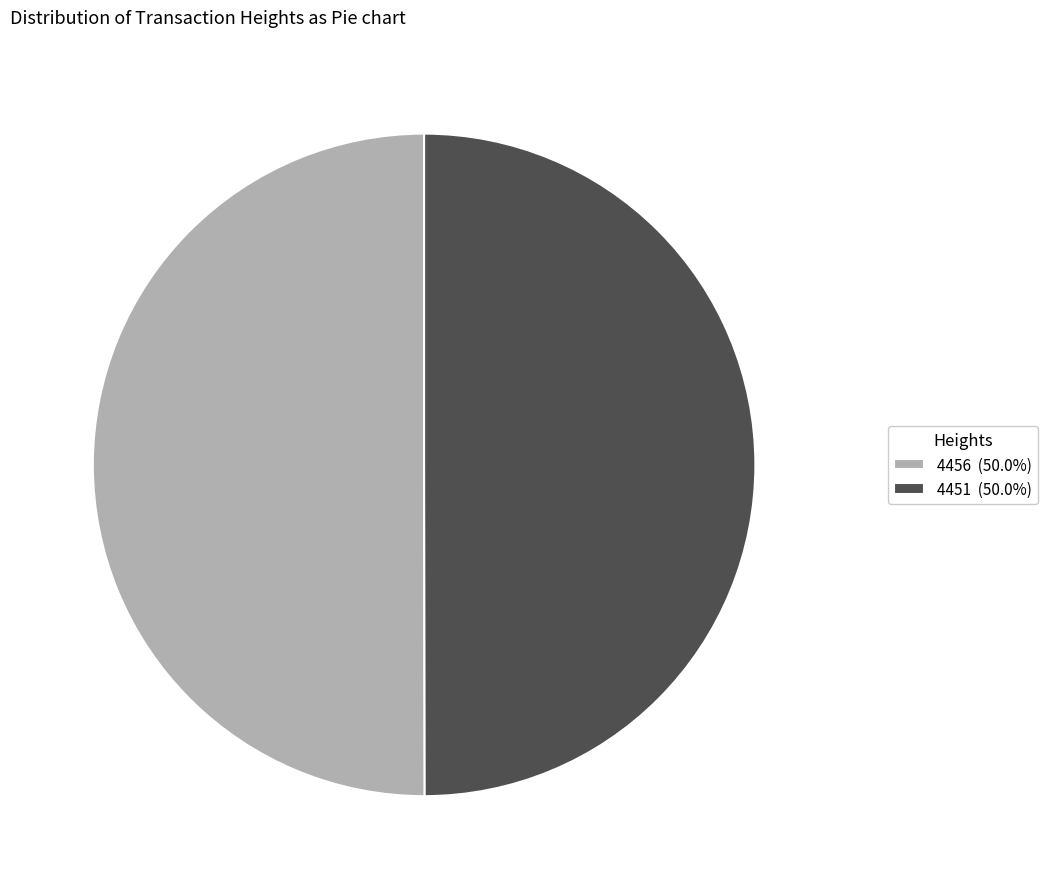

Do 4456 (50.0%) and 4451 (50.0%) together represent more than half of the pie?

Yes